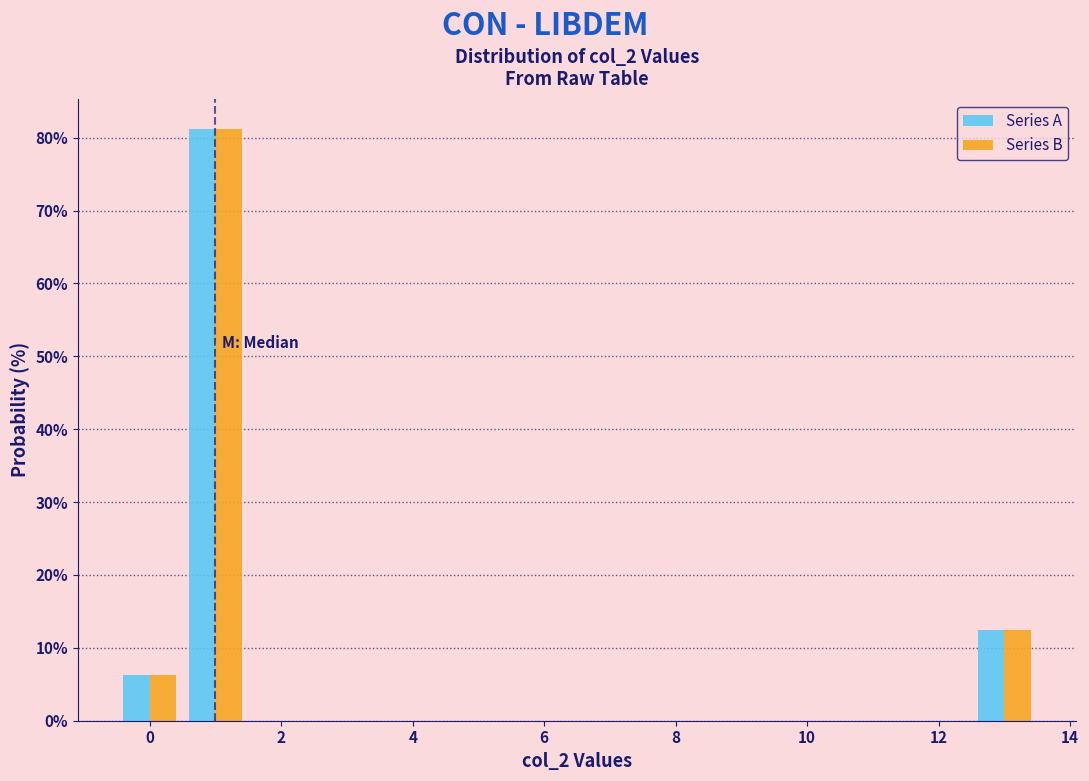

Reading left to right, list every range on the x-axis with the height of the bar of each series over it. Neither the bar edges nor the heights are printed on the chart, so give them approximately, as read against the axes.

-0.5 to 0.5: Series A=6	Series B=6
0.5 to 1.5: Series A=81	Series B=81
1.5 to 2.5: Series A=0	Series B=0
2.5 to 3.5: Series A=0	Series B=0
3.5 to 4.5: Series A=0	Series B=0
4.5 to 5.5: Series A=0	Series B=0
5.5 to 6.5: Series A=0	Series B=0
6.5 to 7.5: Series A=0	Series B=0
7.5 to 8.5: Series A=0	Series B=0
8.5 to 9.5: Series A=0	Series B=0
9.5 to 10.5: Series A=0	Series B=0
10.5 to 11.5: Series A=0	Series B=0
11.5 to 12.5: Series A=0	Series B=0
12.5 to 13.5: Series A=13	Series B=13